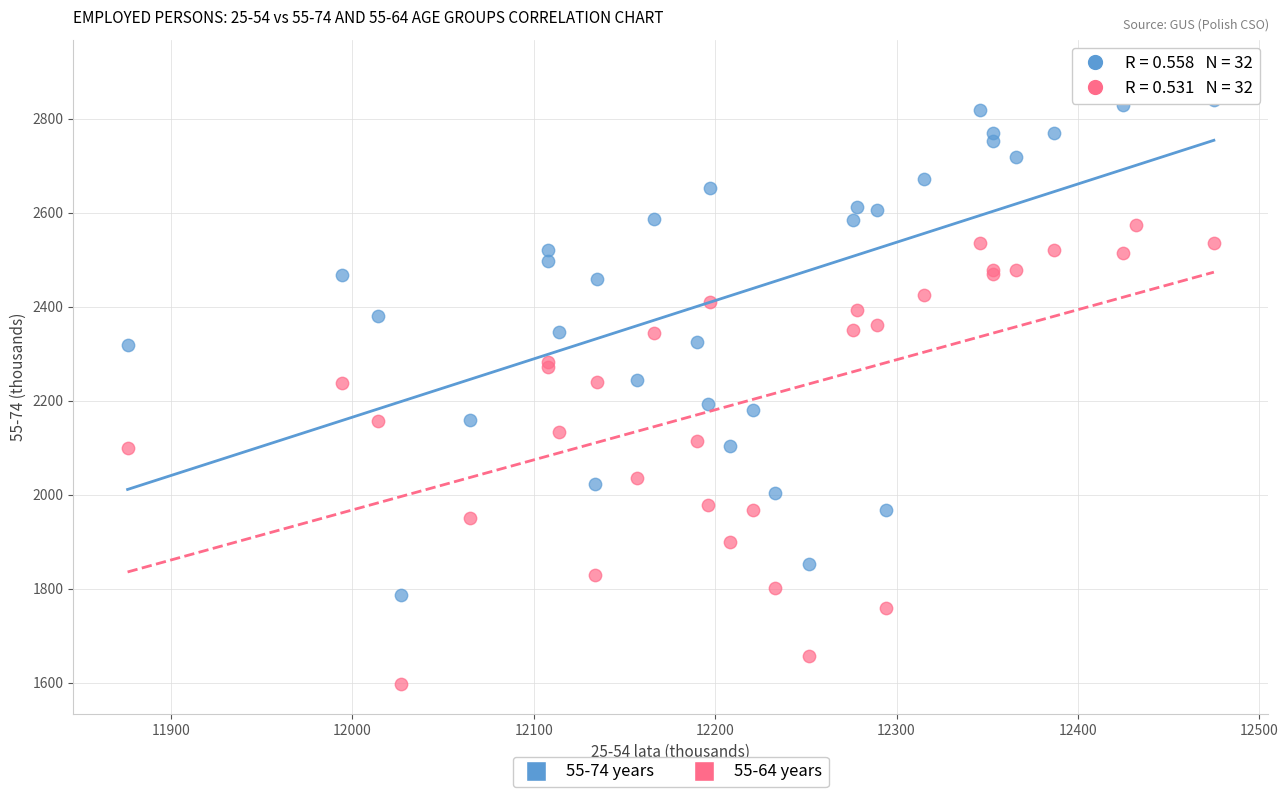

Which series contains the lowest Y value?

55-64 years